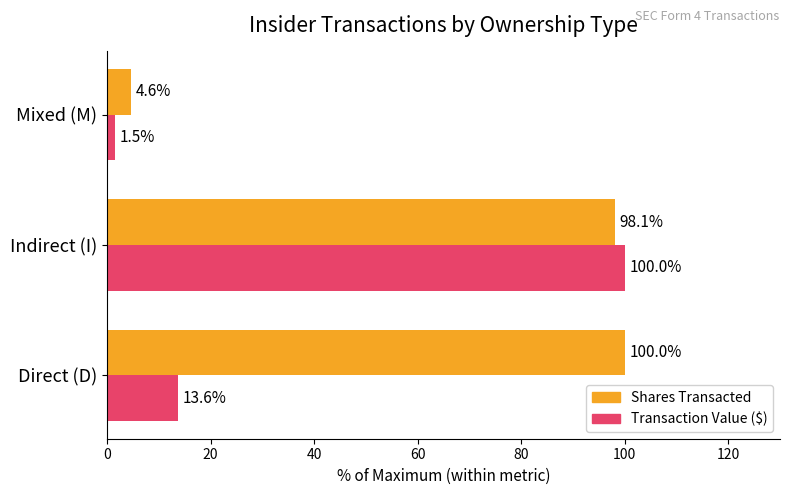

What is the smallest value displayed?

1.5